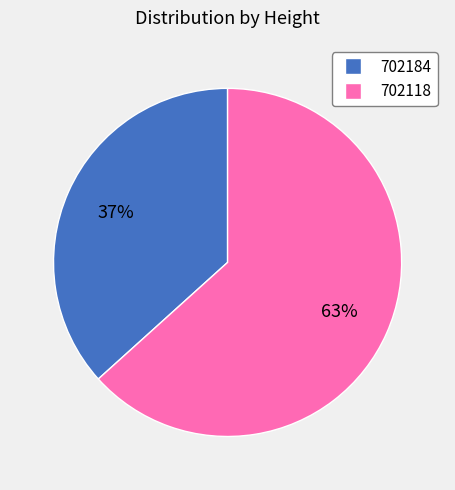

To the nearest percent, what percentage of the pie is 702118?

63%